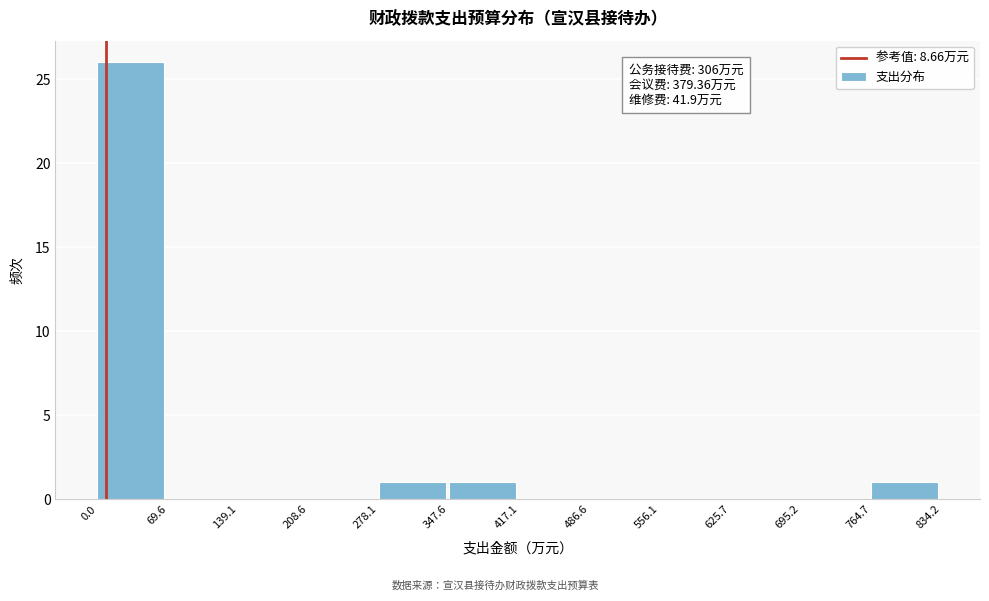

Which range on the x-axis has the tallest bar?

0.0 to 69.6